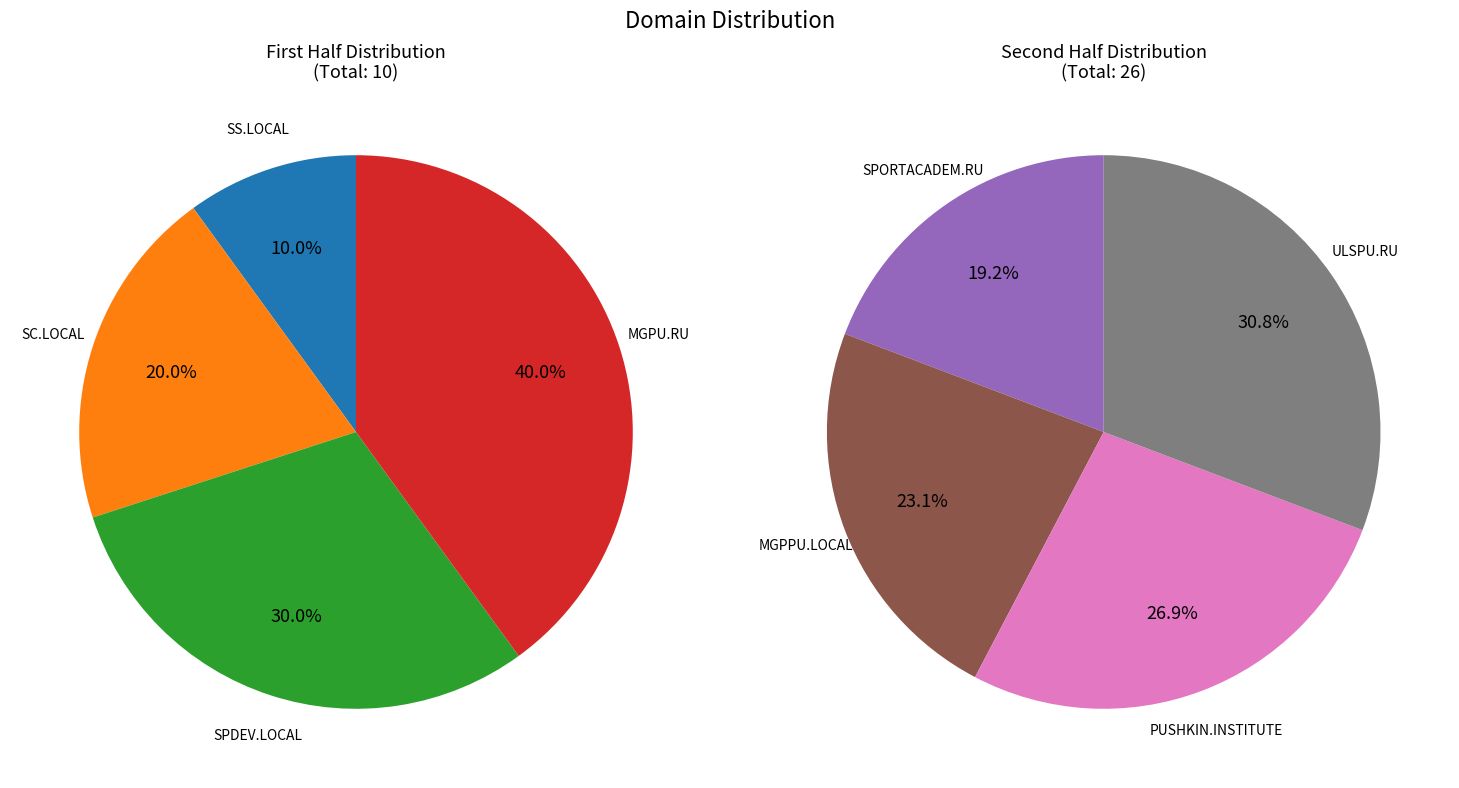

What is the smallest slice in the pie chart?

SS.LOCAL